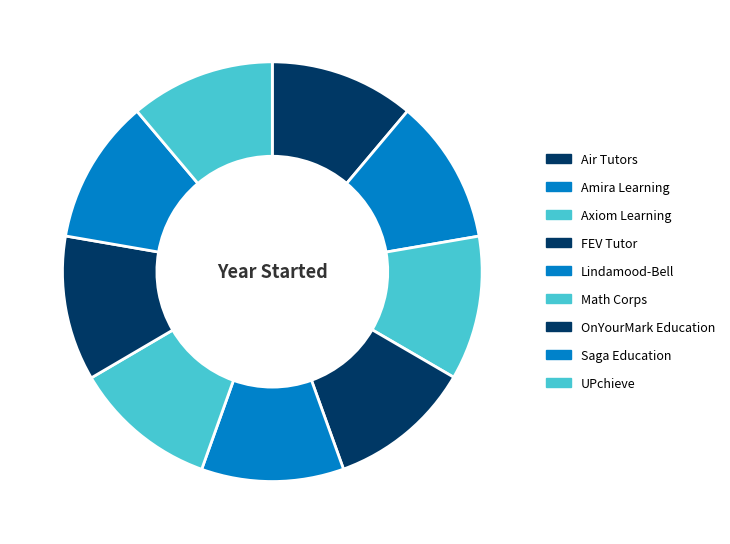

To the nearest percent, what portion does OnYourMark Education represent?

11%